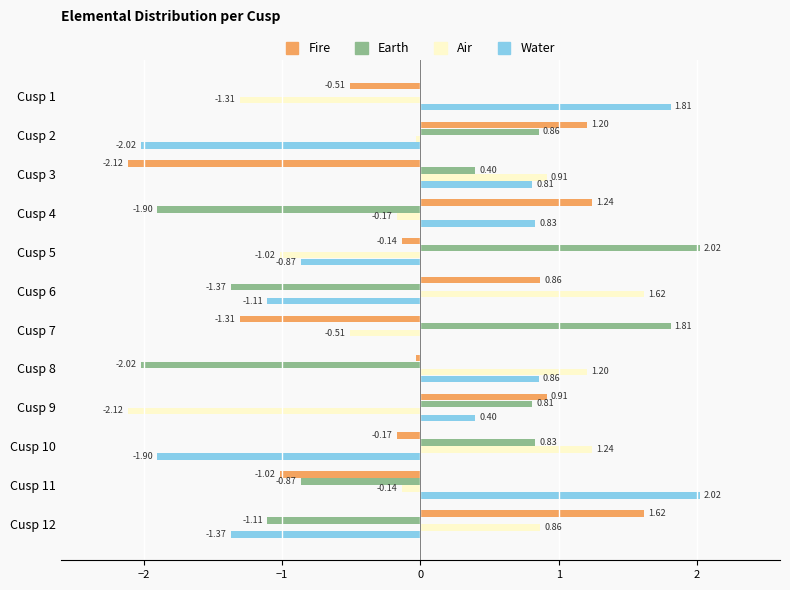

Is the value of Air at Cusp 3 greater than the value of Earth at Cusp 3?

Yes